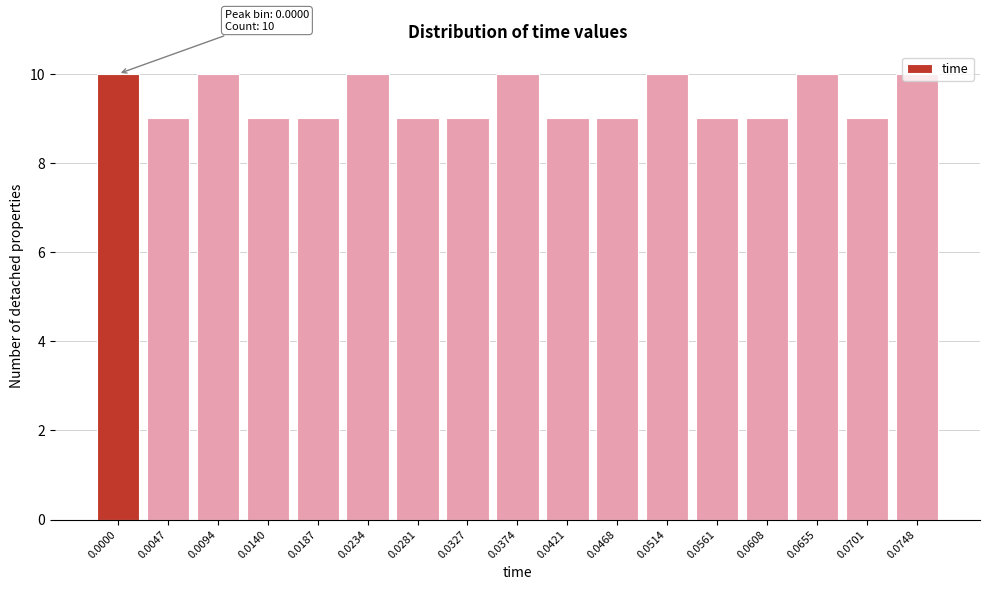

What is the minimum value shown in the chart?

9